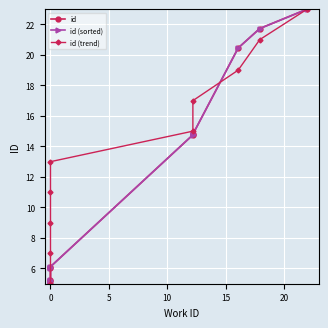

Reading left to right, list all the values displayed in this chart.

id: 5.0	5.2	5.2	6.0	6.1	14.8	14.8	20.5	21.7	23.0
id (sorted): 5.0	5.2	5.2	6.0	6.1	14.8	14.8	20.5	21.7	23.0
id (trend): 5.0	7.0	9.0	11.0	13.0	15.0	17.0	19.0	21.0	23.0